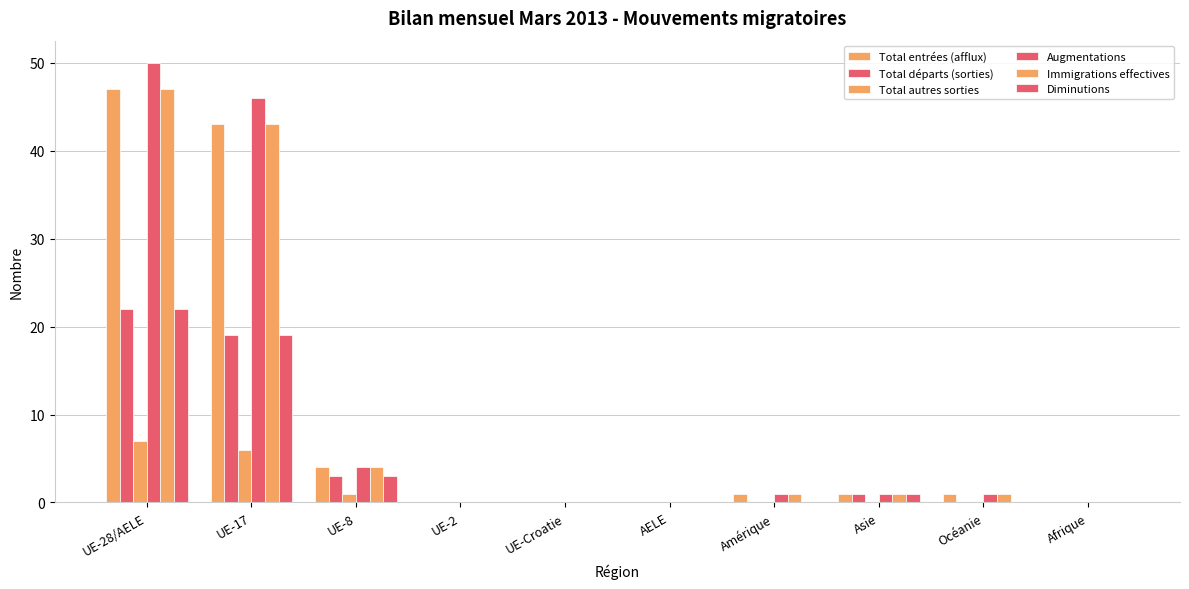

Is it true that Total départs (sorties) equals 5 at UE-8?

False